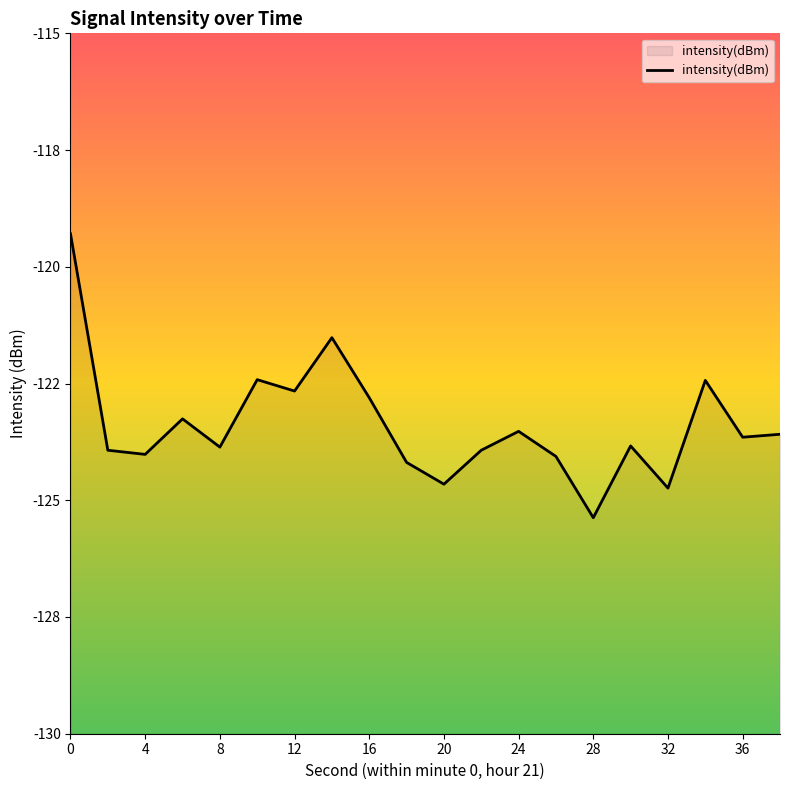

What is the average value?

-123.4